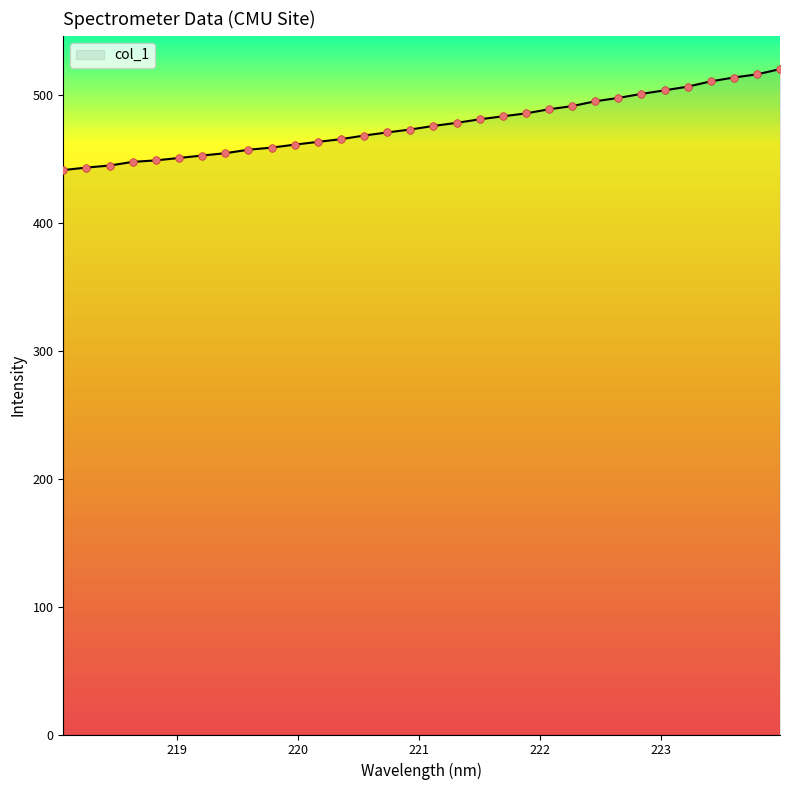

What is the maximum value shown in the chart?

520.4